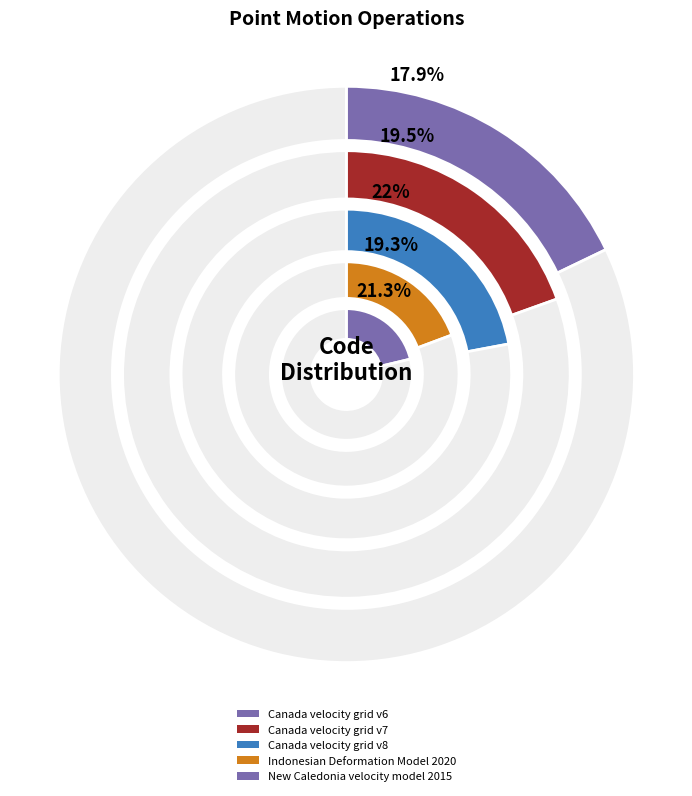

True or false: Canada velocity grid v8 accounts for 22% of the total.

True